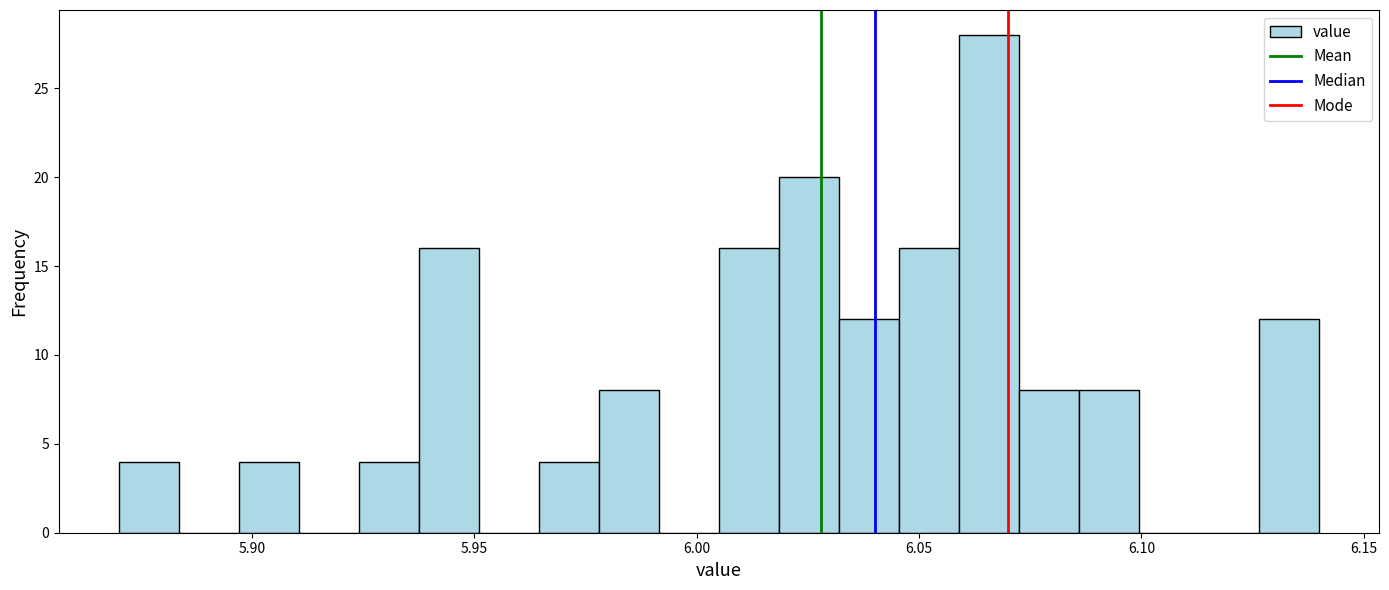

Around what value on the x-axis is the tallest bar? Give the approximate position of its centre, as read against the axis.

6.065